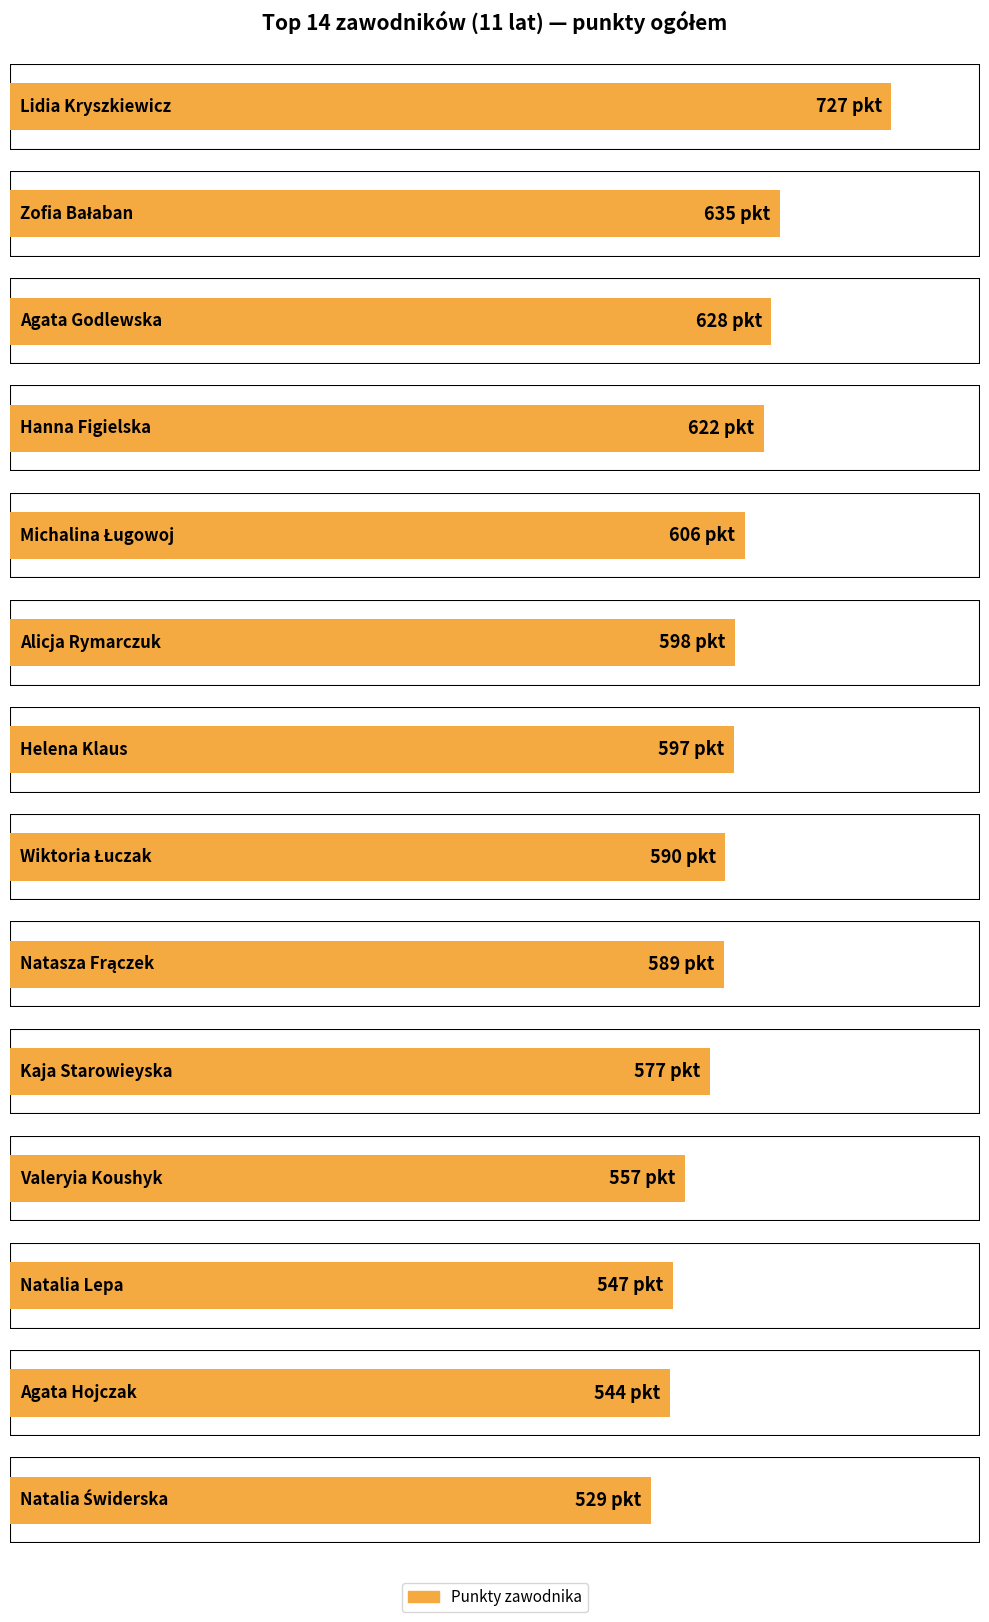

Reading left to right, transcribe all the data shown in this chart.

727	635	628	622	606	598	597	590	589	577	557	547	544	529